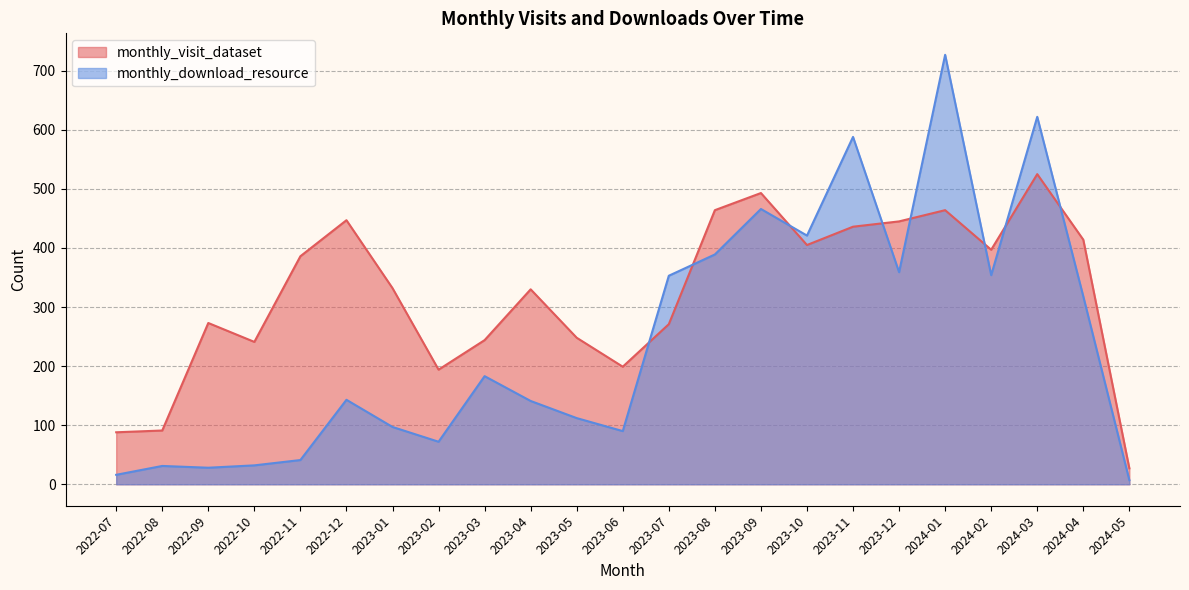

At which category does monthly_visit_dataset reach its first local peak?

2022-09